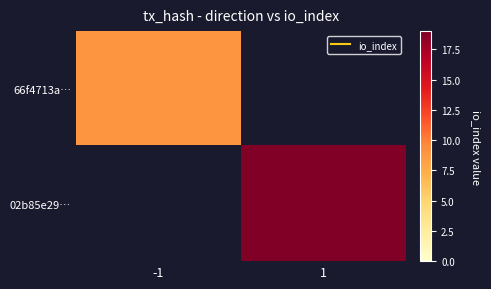

List the labels in order of 02b85e29… value, smallest first.

-1, 1